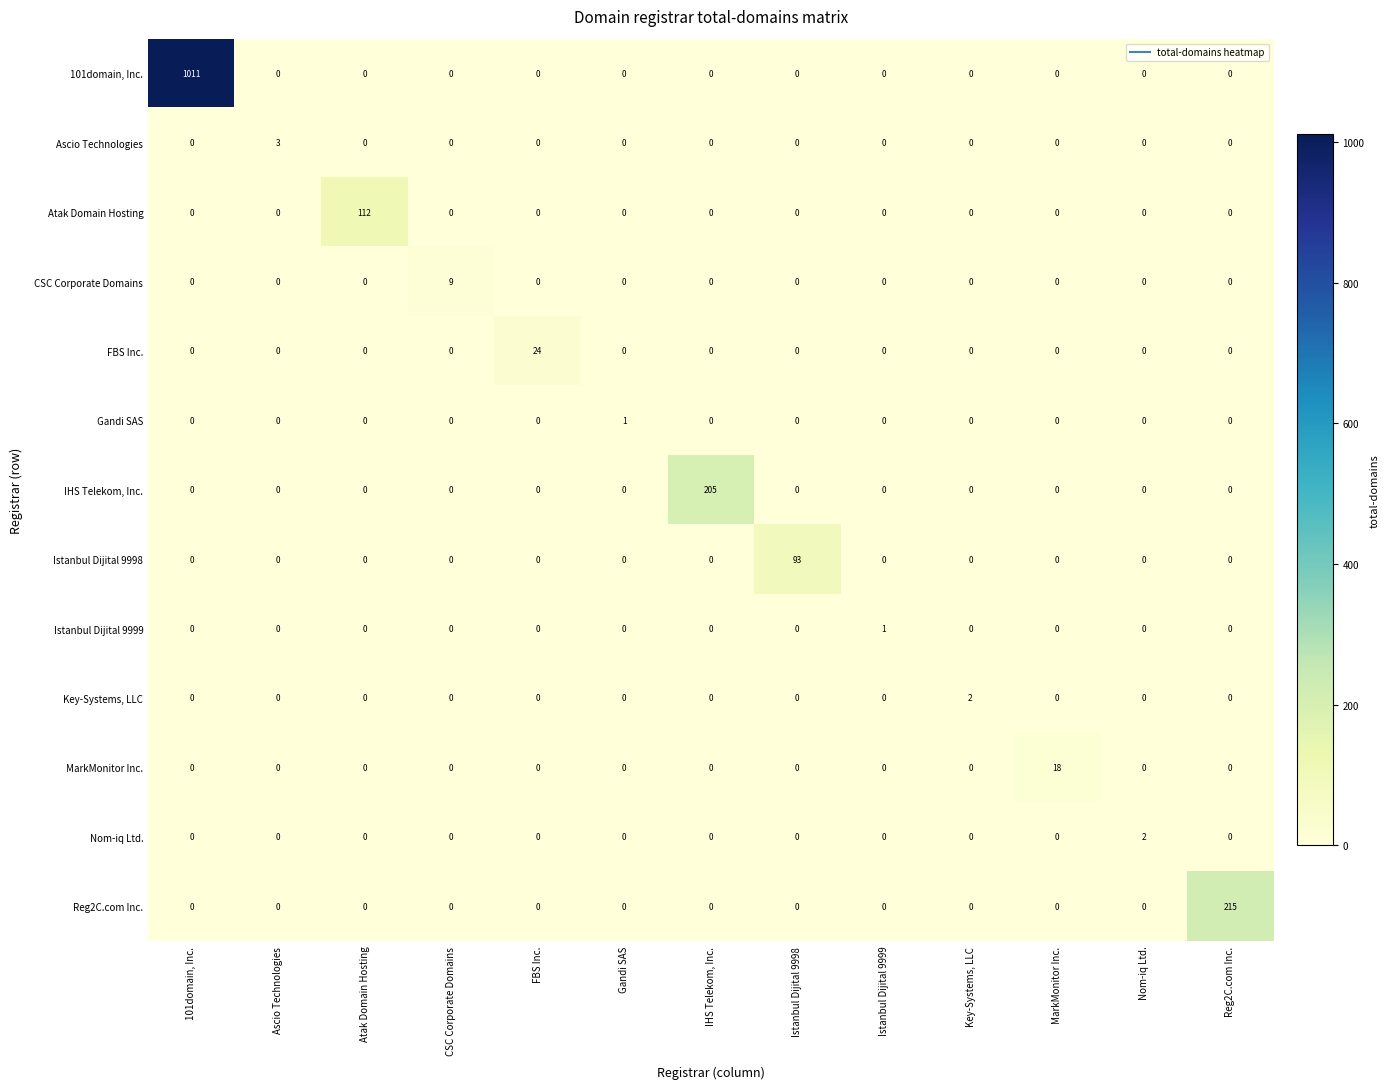

The Nom-iq Ltd. series shows 1 at CSC Corporate Domains. True or false?

False